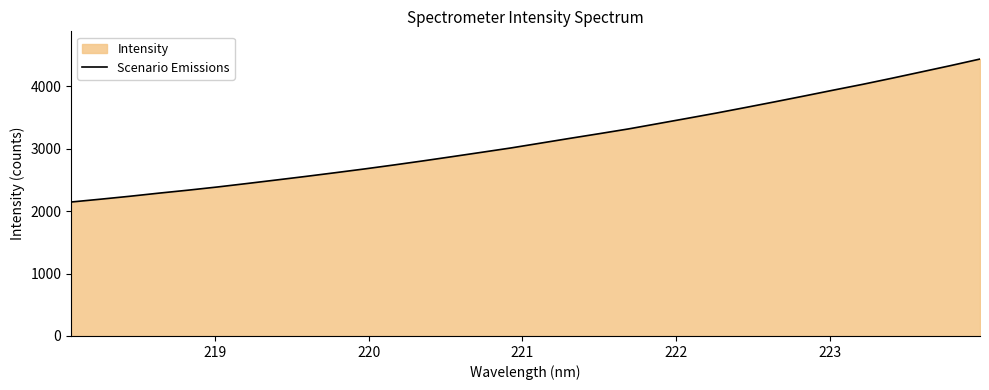

What is the smallest value displayed?

2145.3